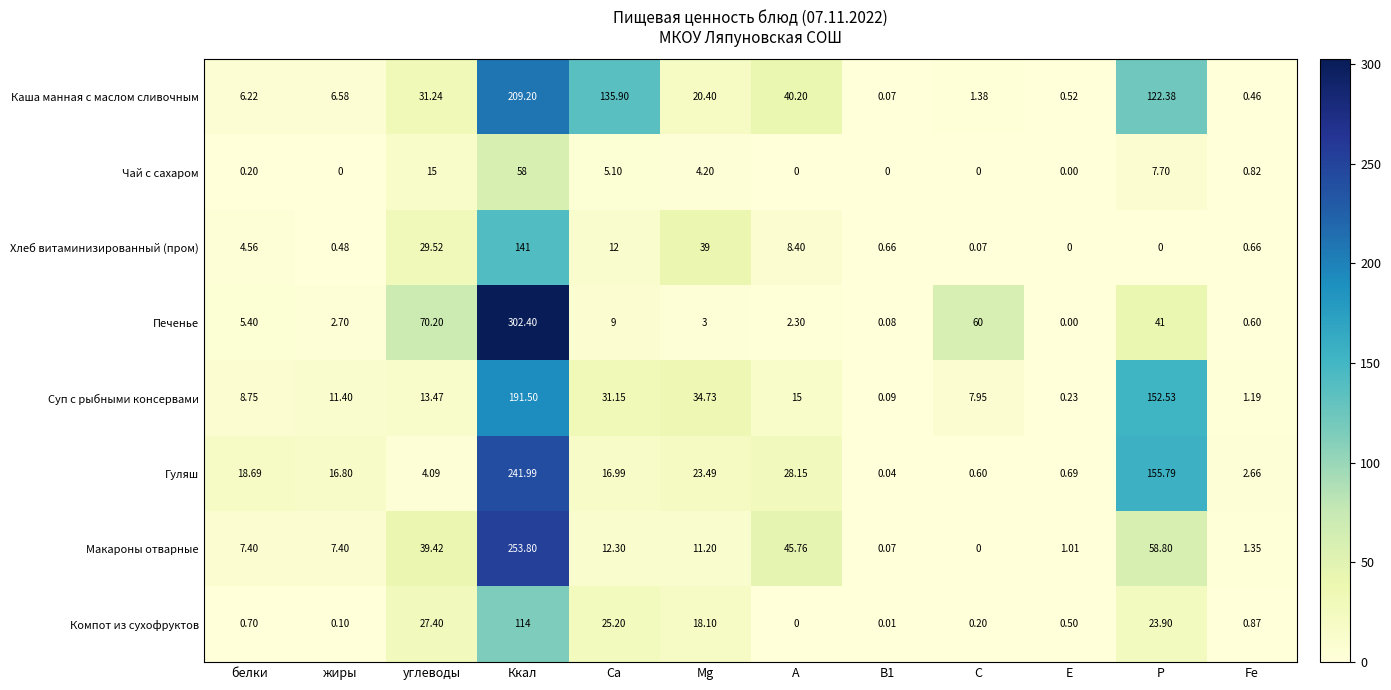

Which label corresponds to the largest value in the chart?

Ккал